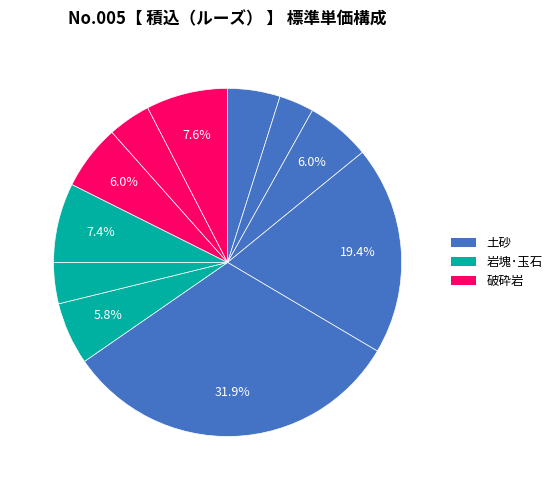

How many segments does this pie chart have?

11